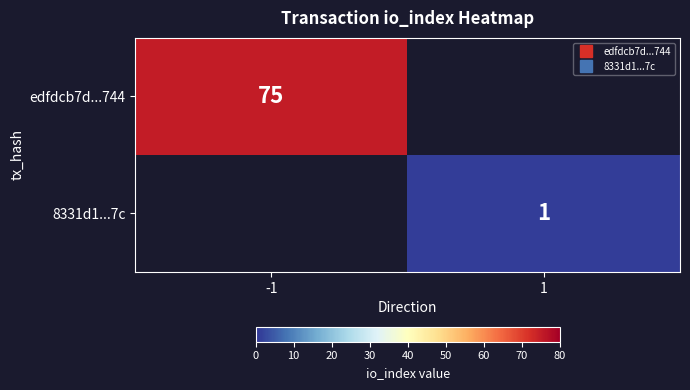

List the labels in order of 8331d1...7c value, smallest first.

-1, 1